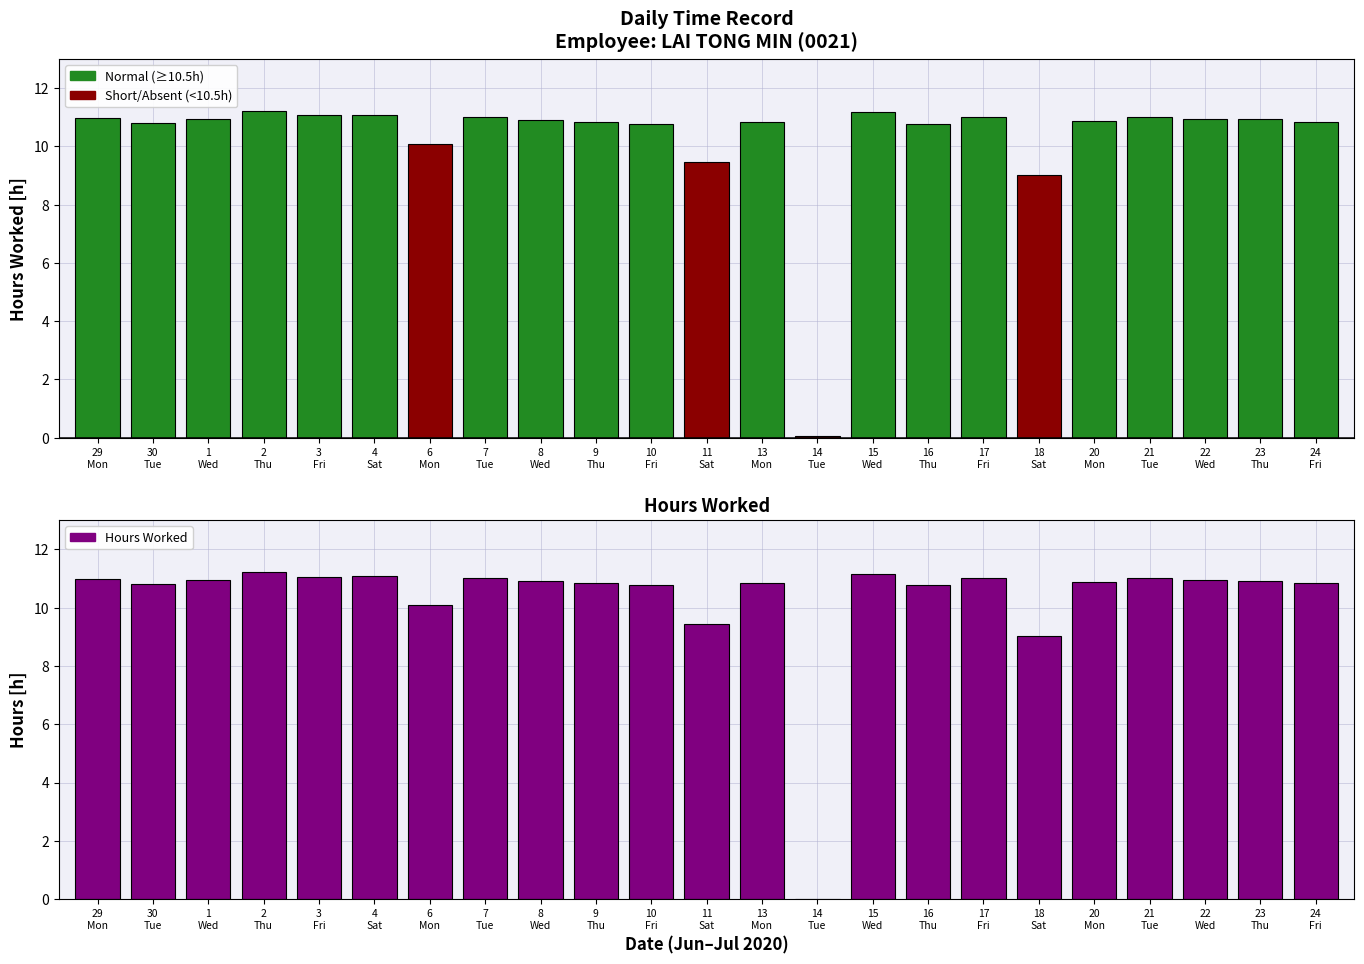

What is the label of the 10th bar from the left?

9
Thu